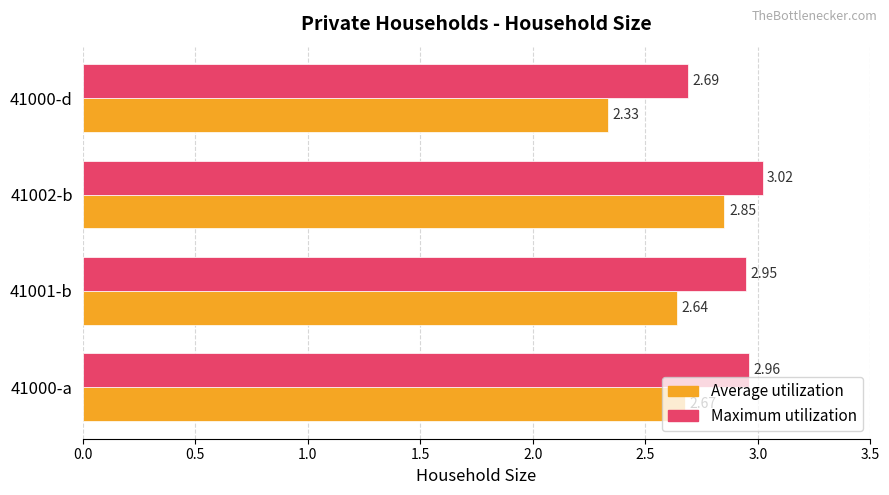

At how many categories does at least one series exceed 2?

4